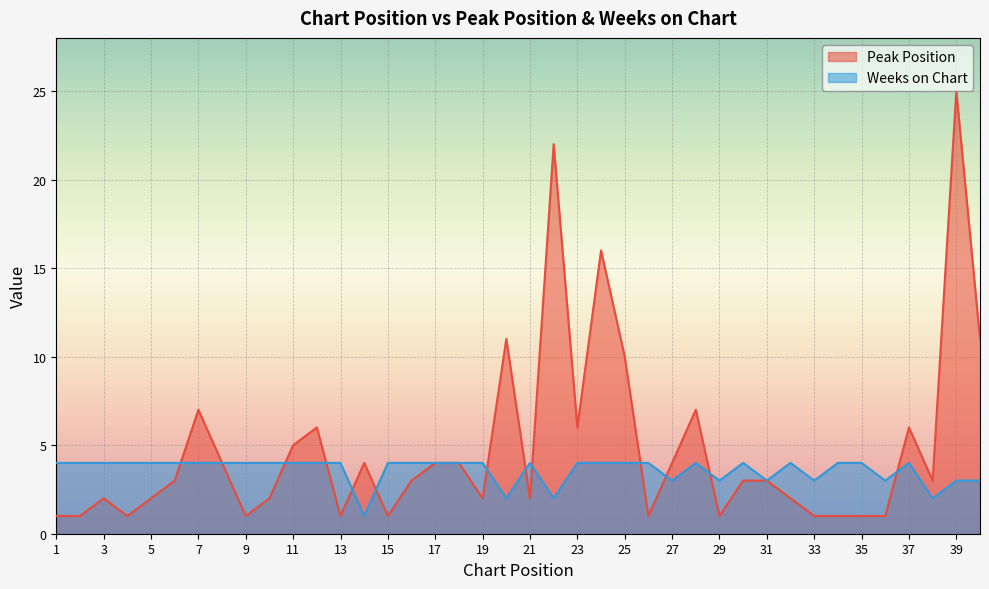

How many data points in Peak Position are less than 3?

18